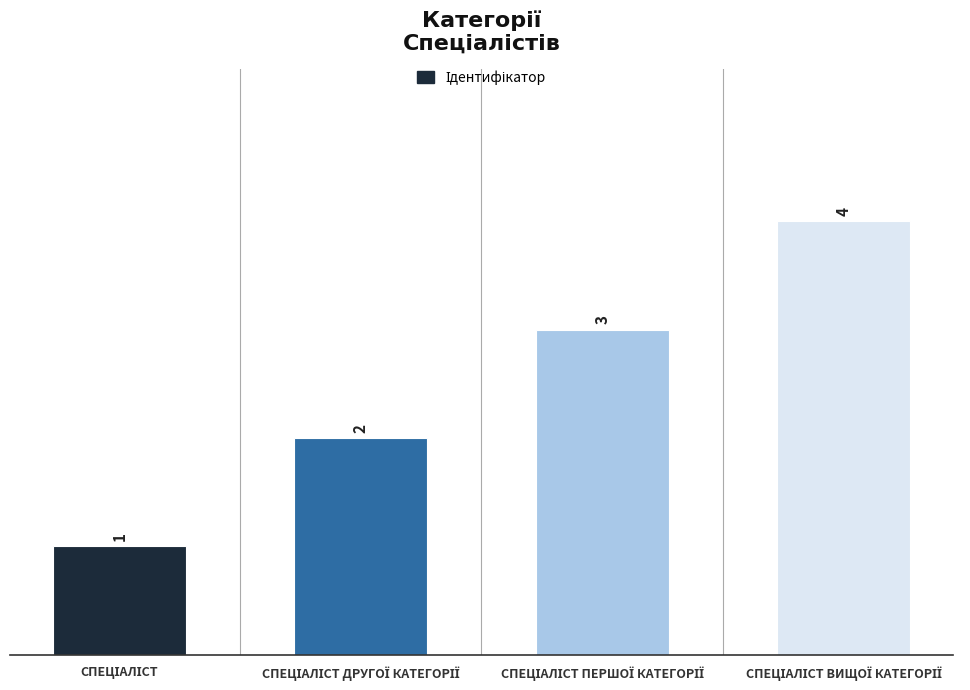

Count the number of data series in this chart.

1